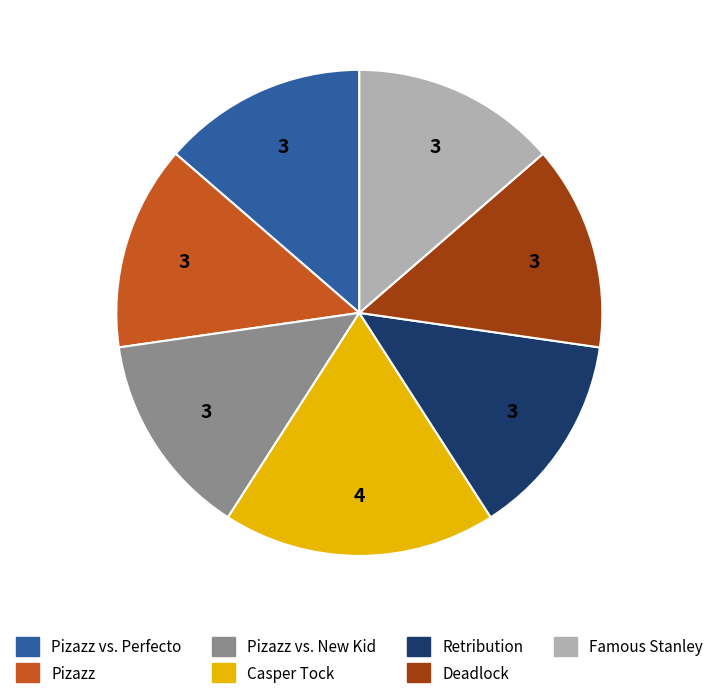

Do Retribution and Pizazz together represent more than half of the pie?

No